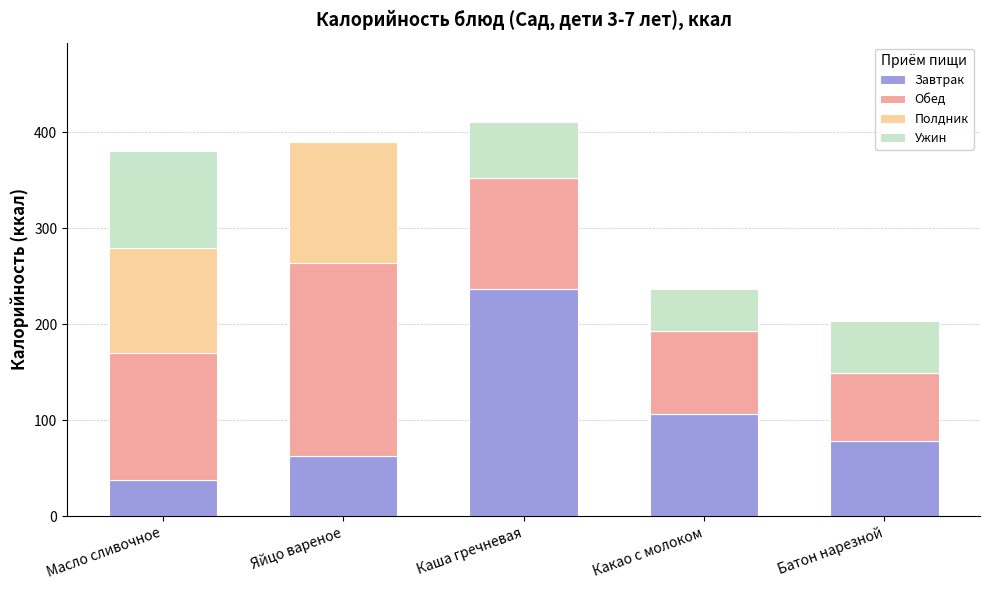

Is it true that Завтрак equals 121.4 at Батон нарезной?

False